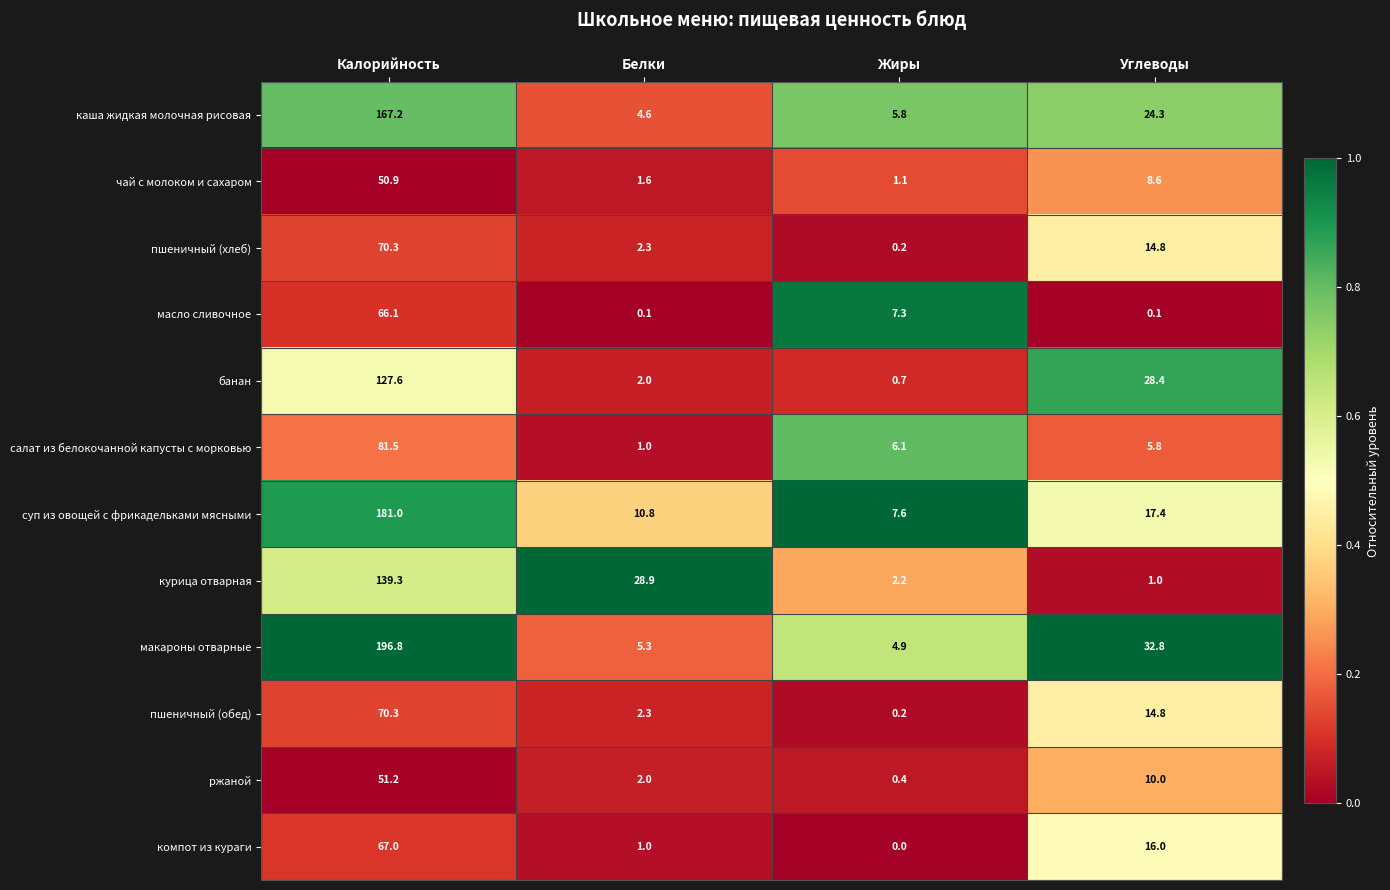

What is the average value of the каша жидкая молочная рисовая series?

50.5